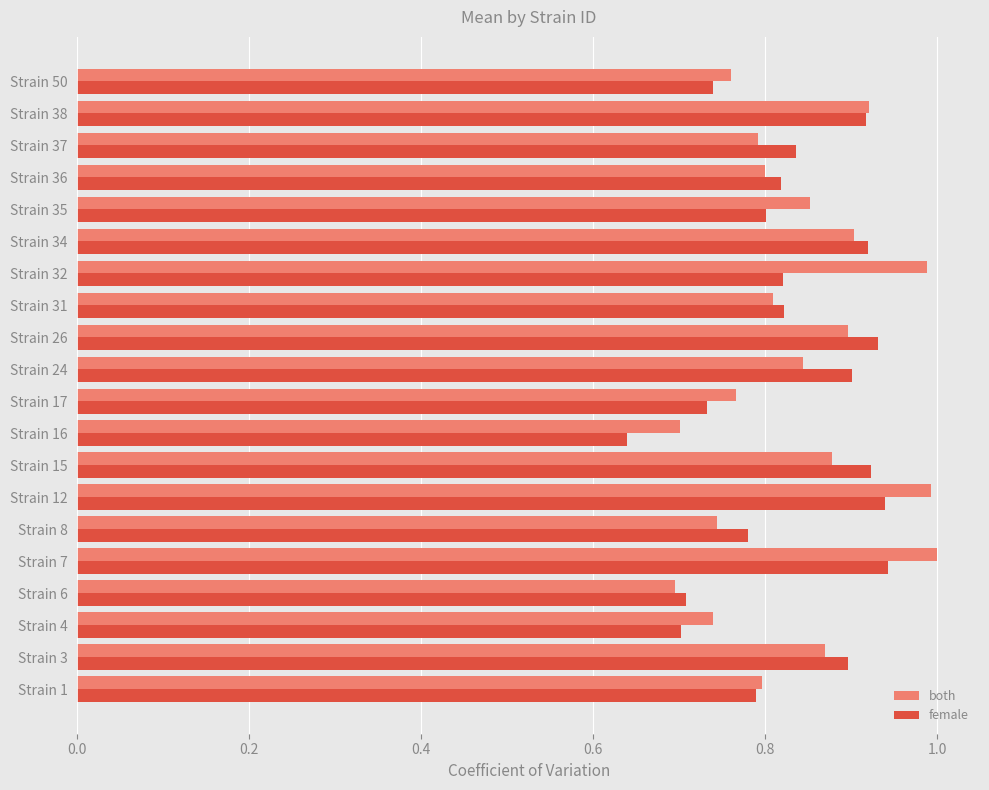

Which category has the lowest value in the female series?

Strain 16